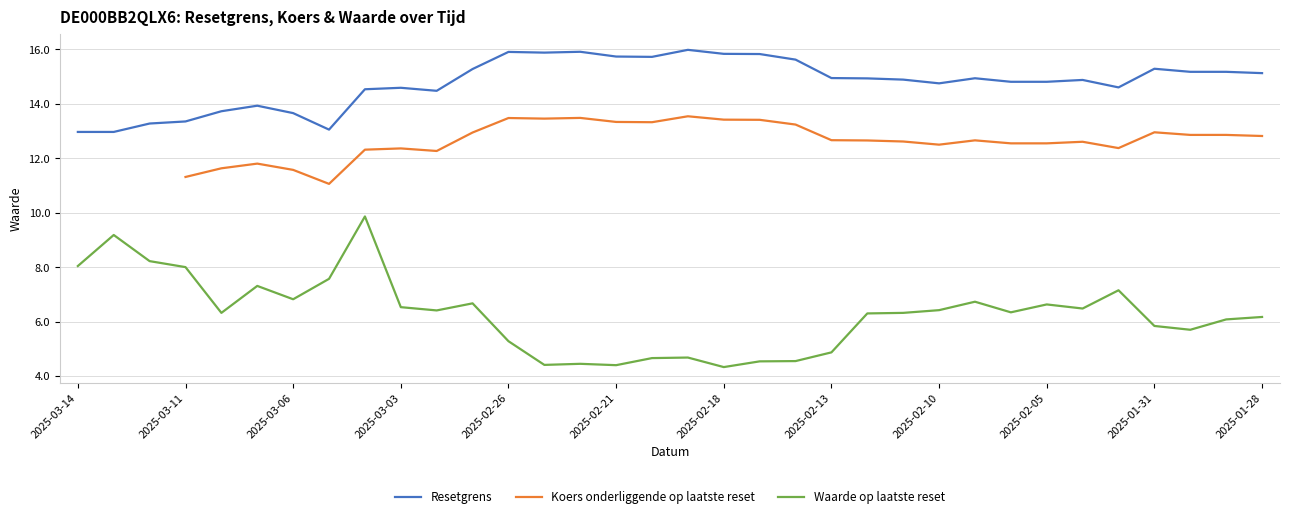

Count the number of data series in this chart.

3